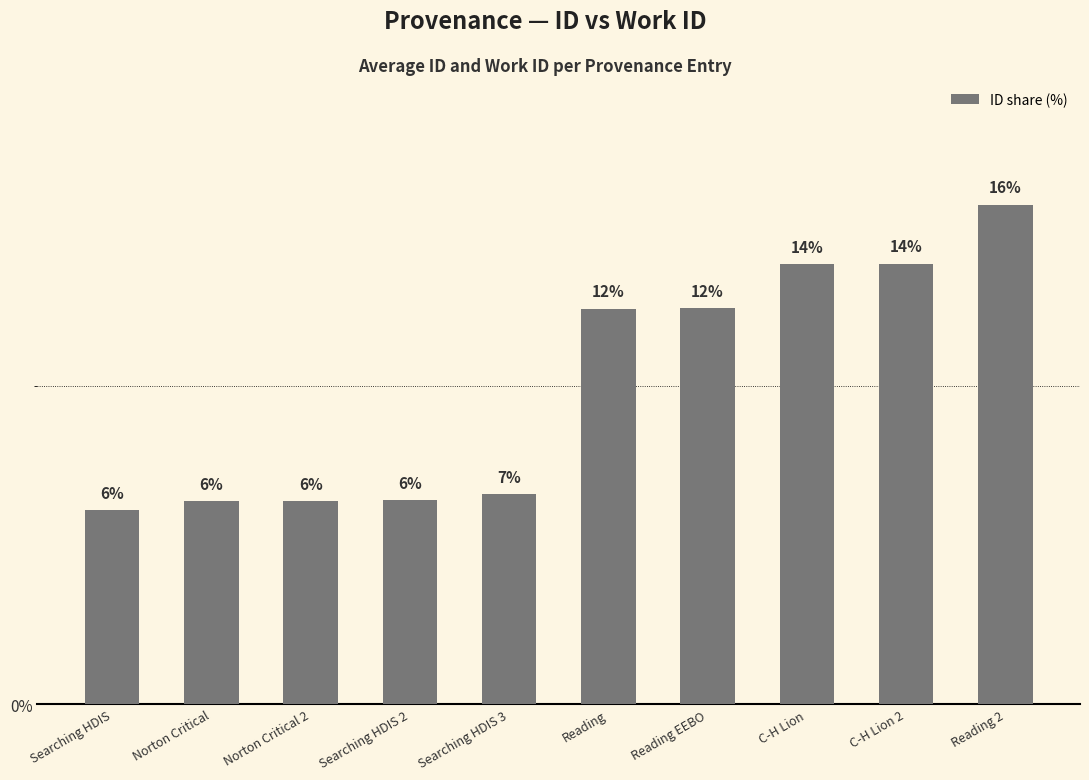

What is the sum of all values?

100.0